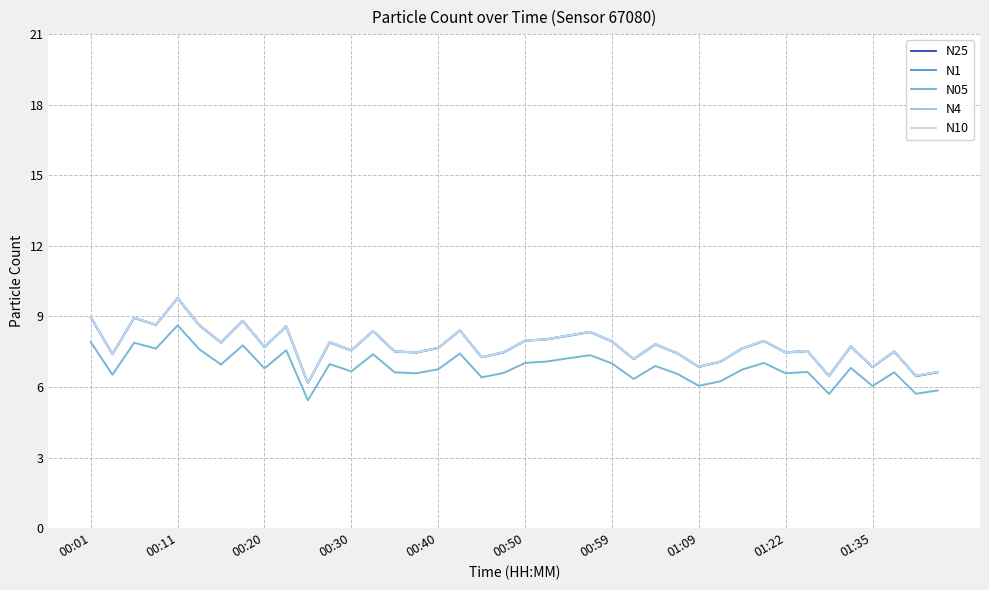

At how many categories does at least one series exceed 6?

40